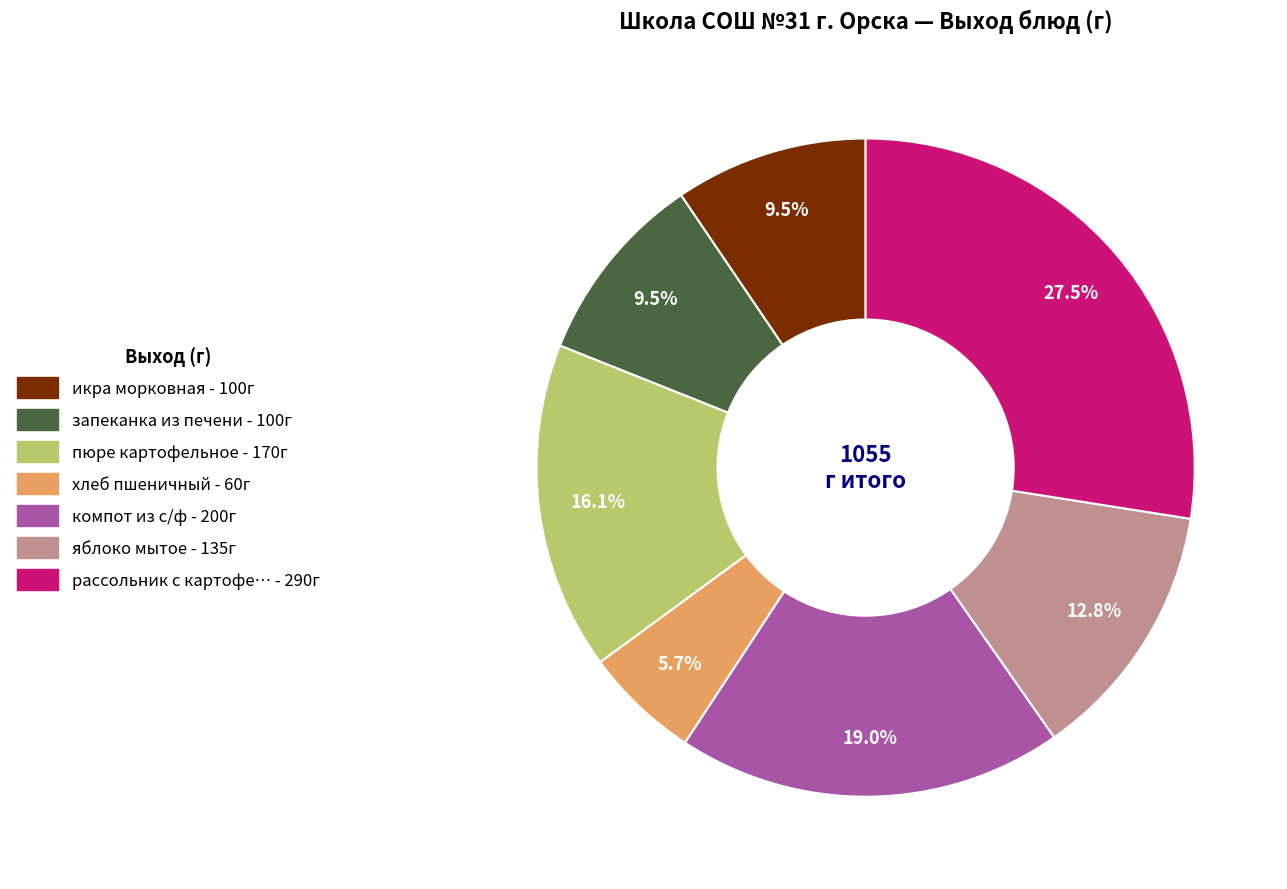

Does any single category account for the majority?

No